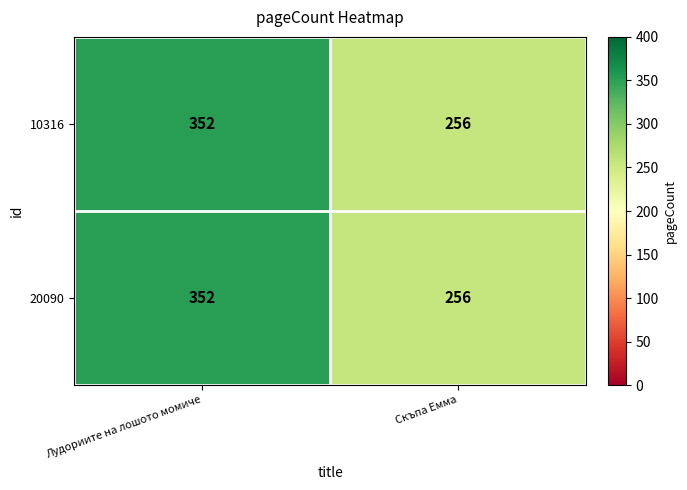

At which category is the sum across all series the highest?

Лудориите на лошото момиче